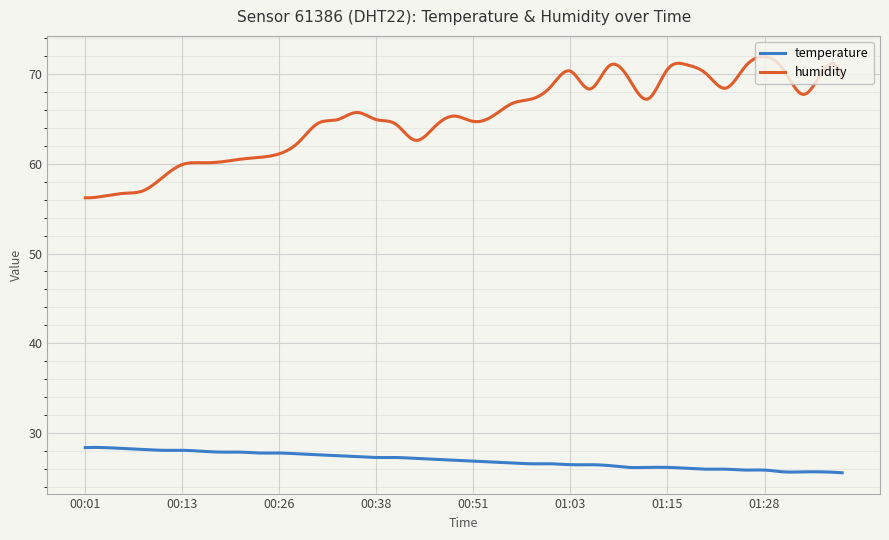

What is the sum of all temperature values?

8094.0